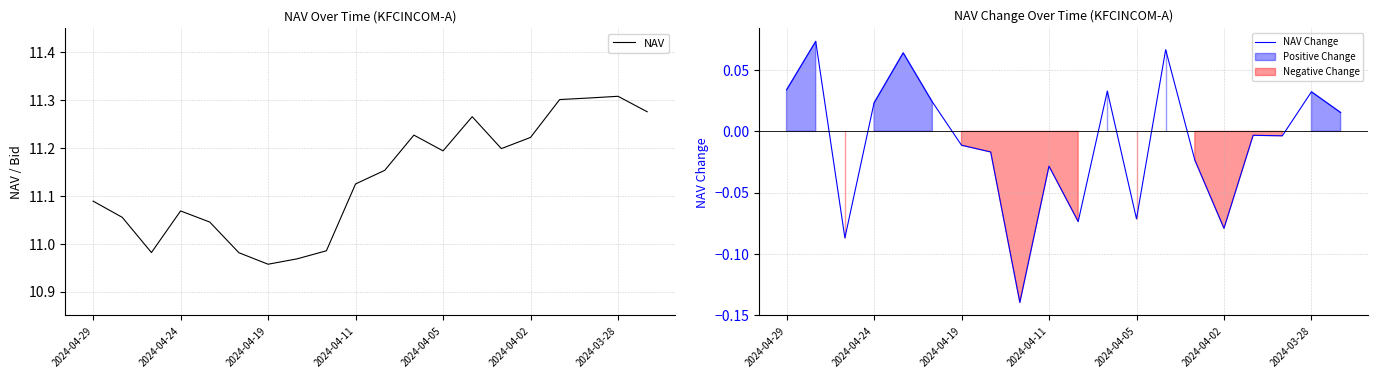

Which series has the widest spread of values?

NAV